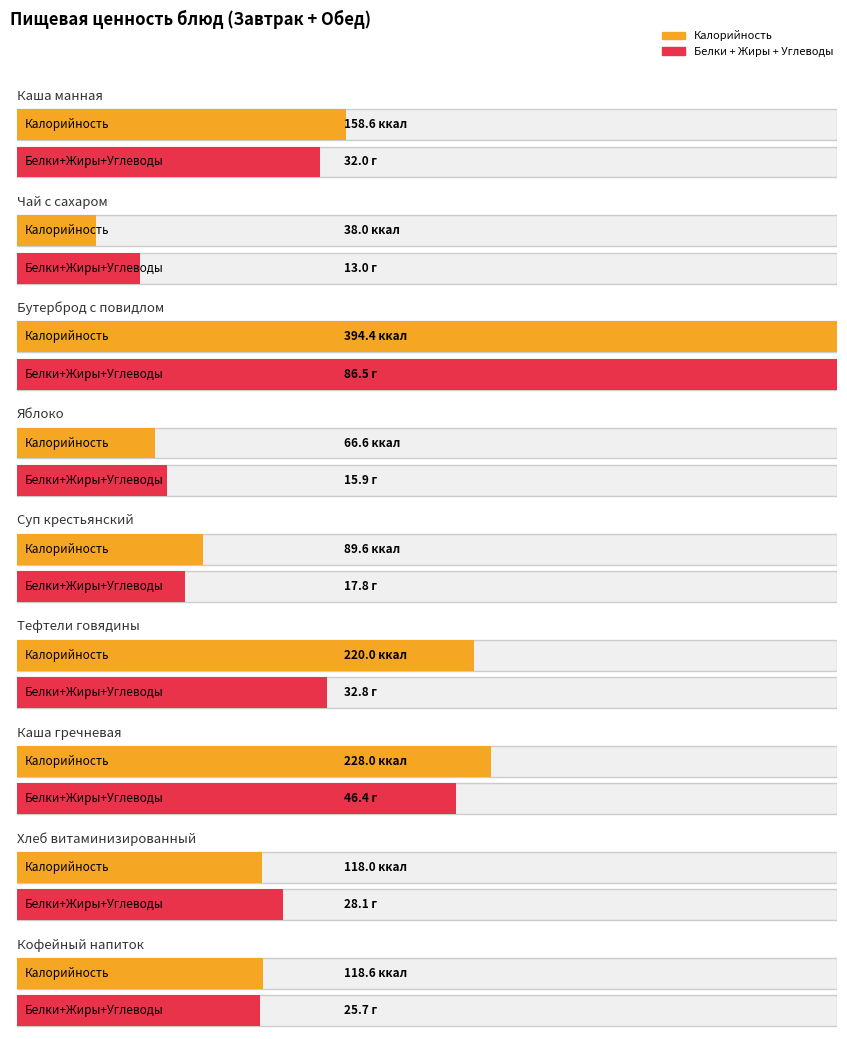

What position from the right is Яблоко?

6